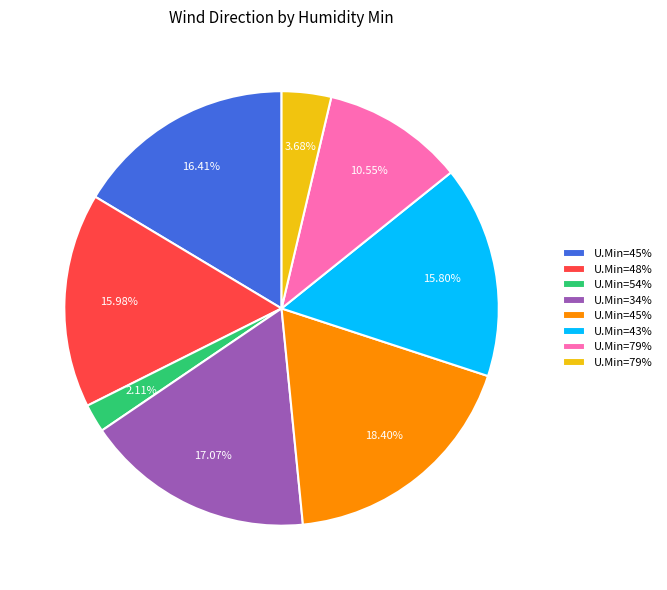

How many slices are in this pie chart?

8